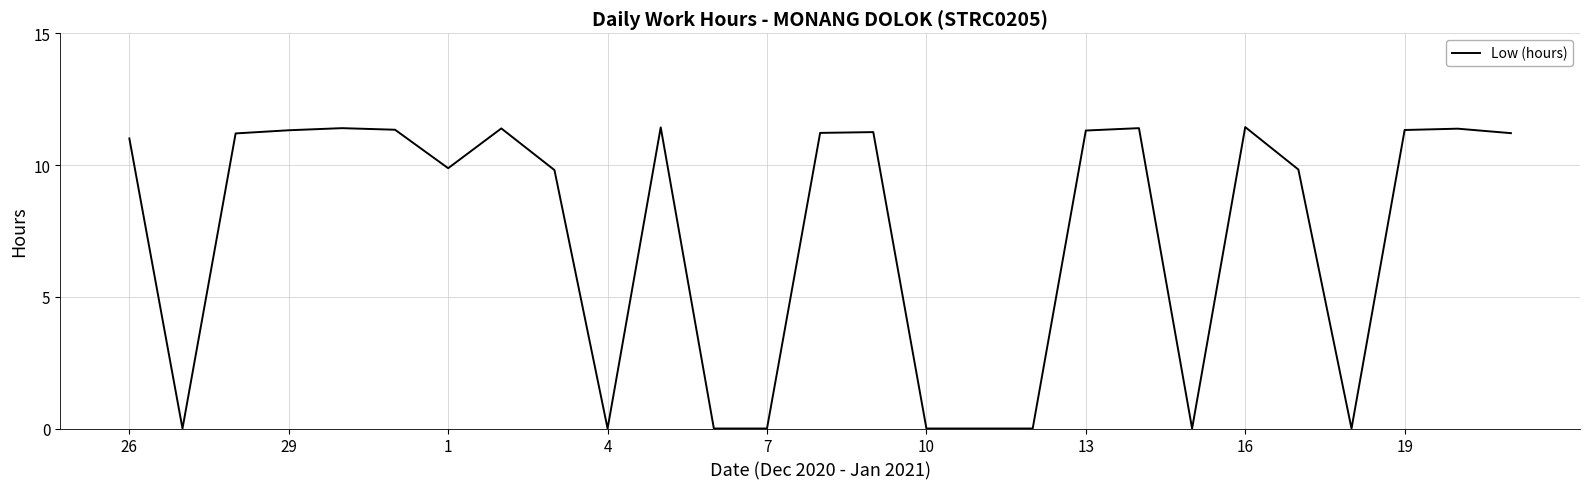

What is the difference between the maximum and minimum values?

11.4